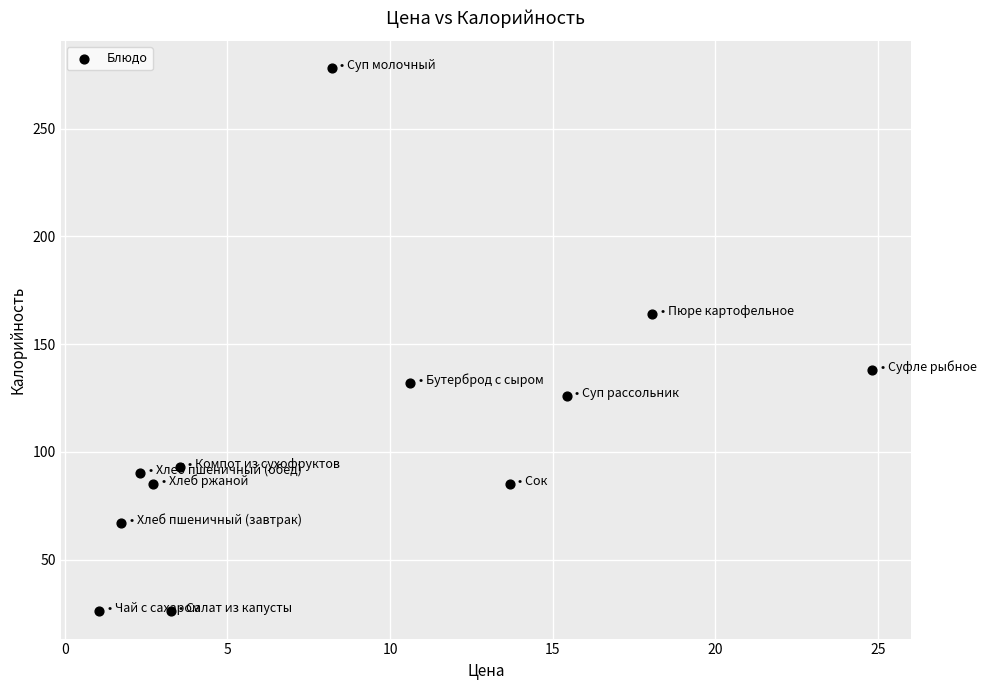

What is the range of Y values (max minus min)?

252